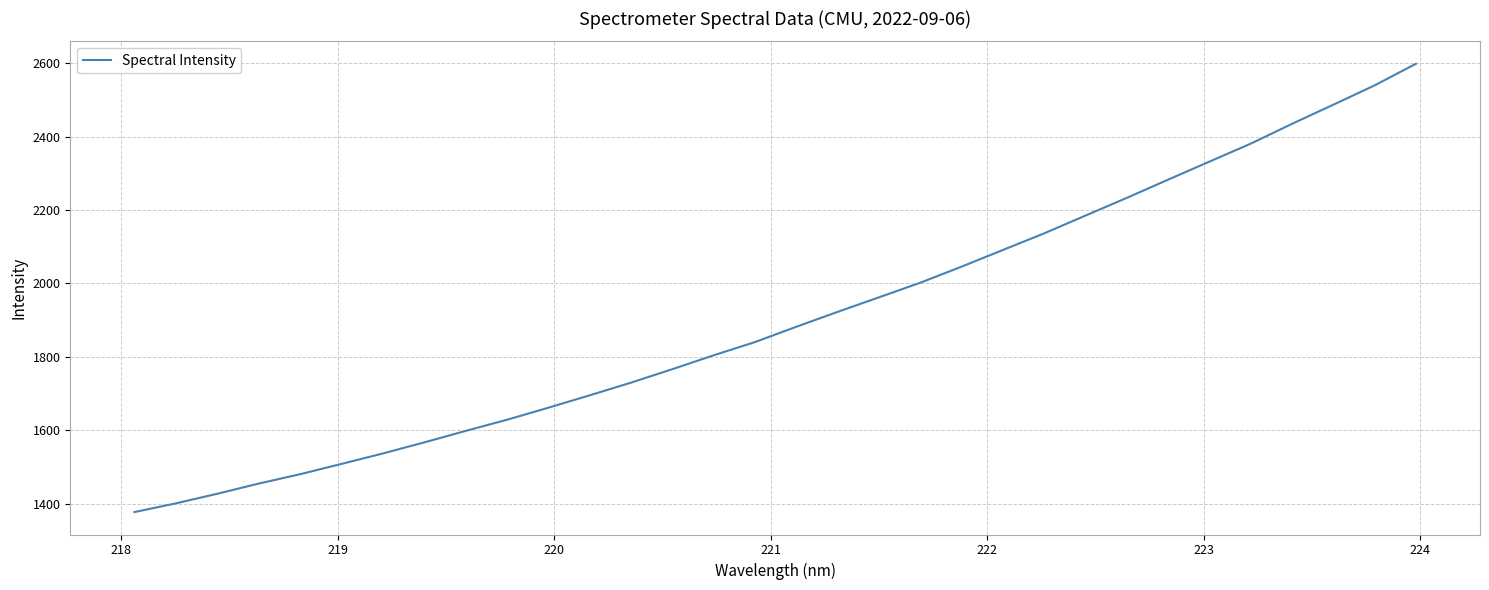

What is the maximum value shown in the chart?

2599.1